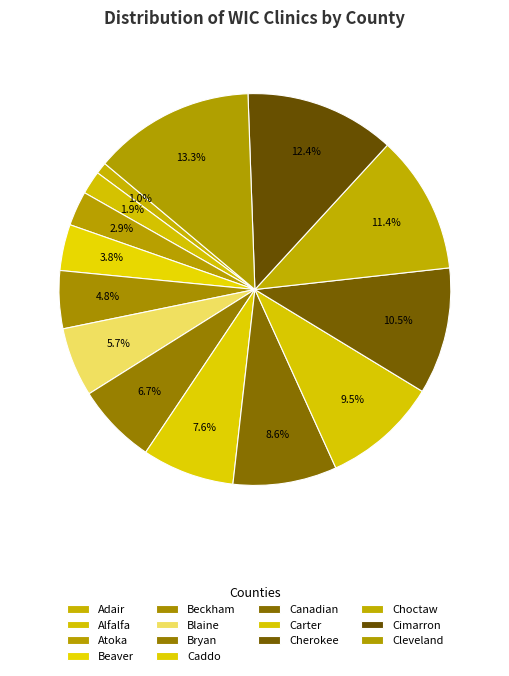

Does any single category account for the majority?

No